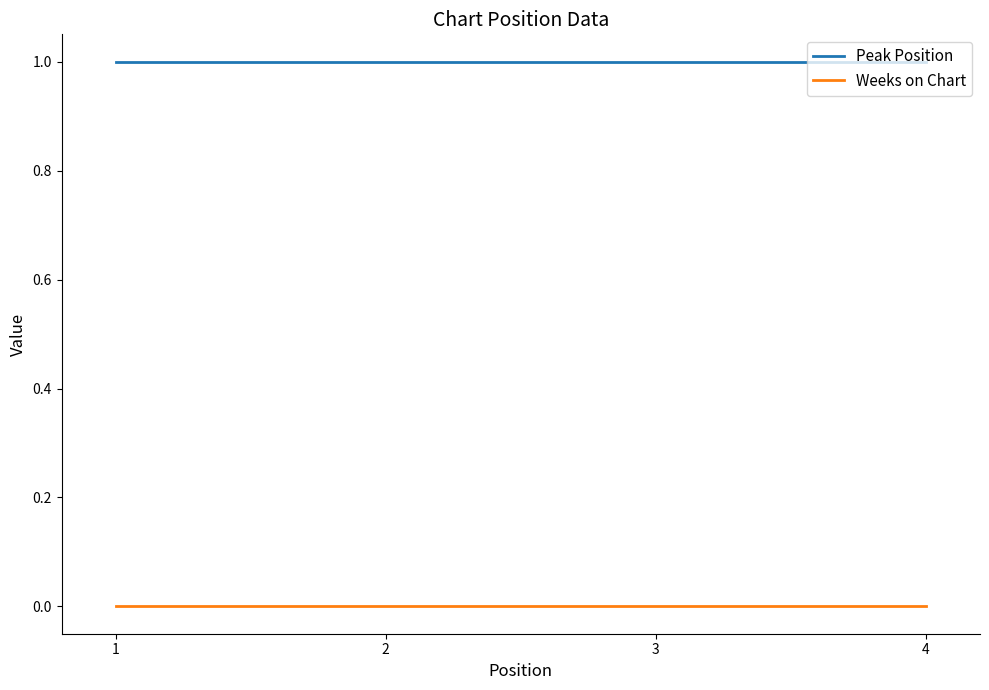

True or false: Weeks on Chart and Peak Position intersect in this chart.

False